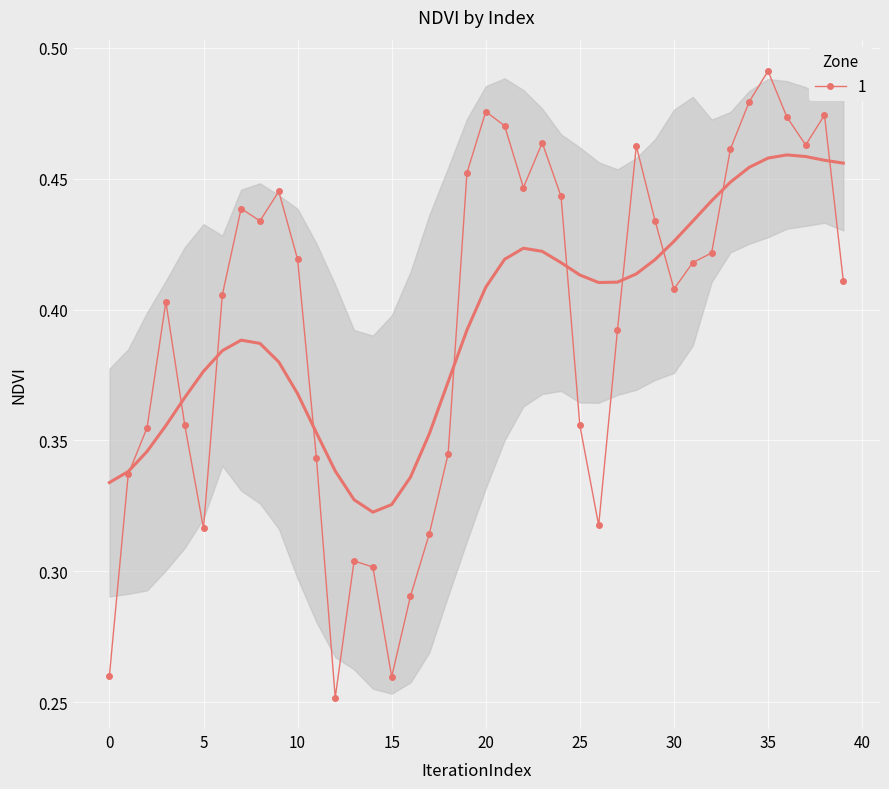

Rank the categories by value from highest to lowest.

35, 34, 20, 38, 36, 21, 23, 37, 28, 33, 19, 22, 9, 24, 7, 8, 29, 32, 10, 31, 39, 30, 6, 3, 27, 4, 25, 2, 18, 11, 1, 26, 5, 17, 13, 14, 16, 0, 15, 12